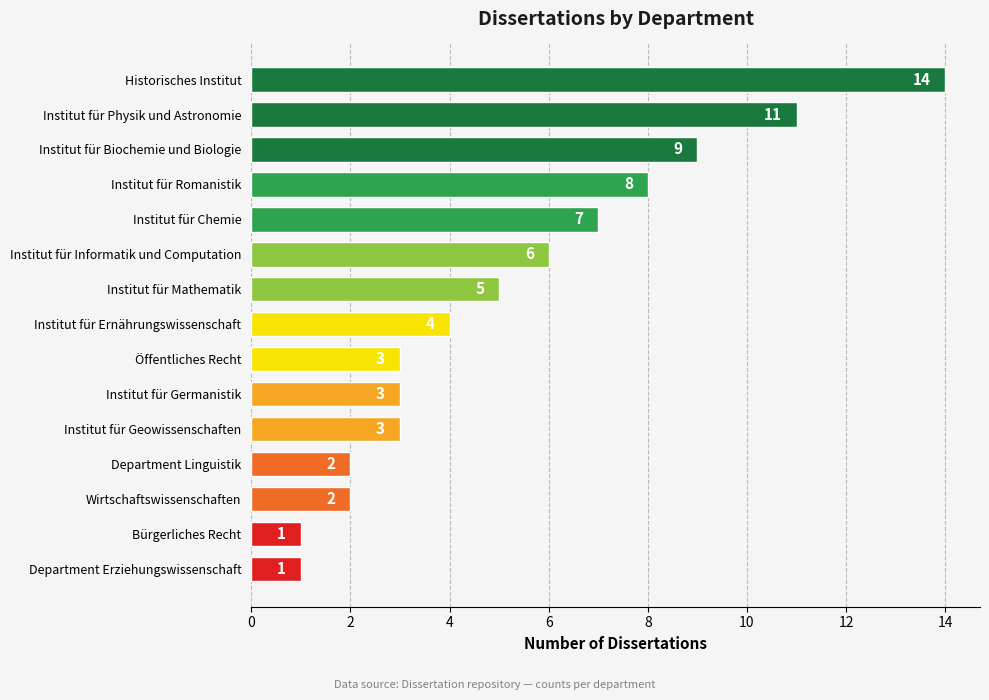

Reading top to bottom, list all the values displayed in this chart.

14	11	9	8	7	6	5	4	3	3	3	2	2	1	1